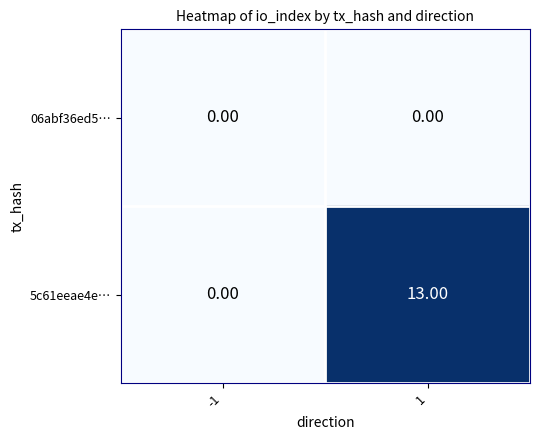

What is the sum of all 5c61eeae4e… values?

13